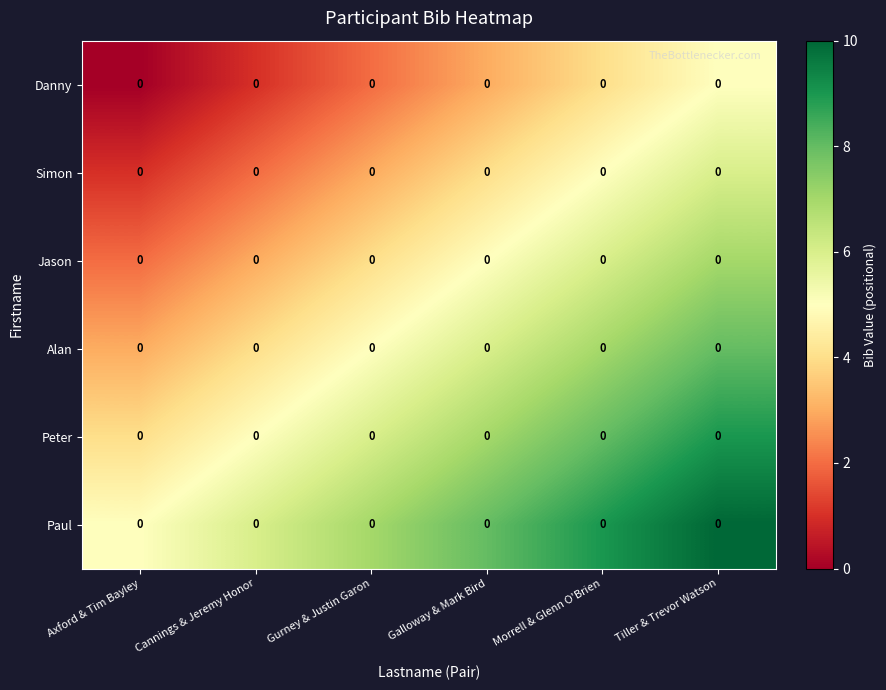

Which series has the largest total across all categories?

Paul